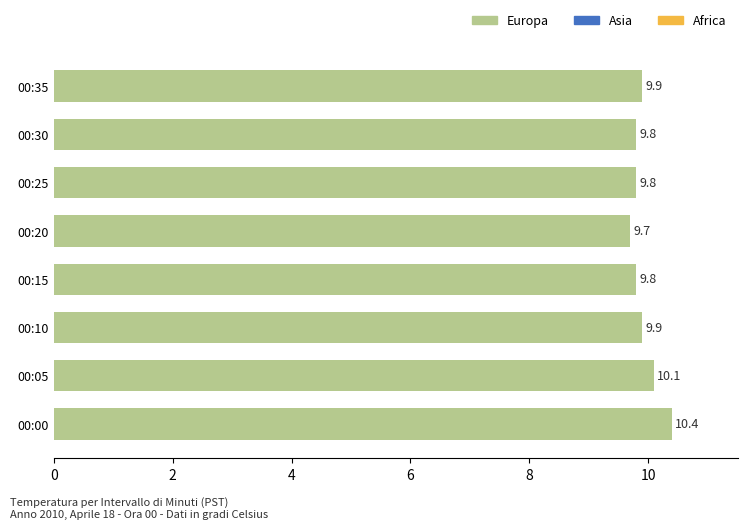

What is the change in value from 00:20 to 00:30?

+0.1